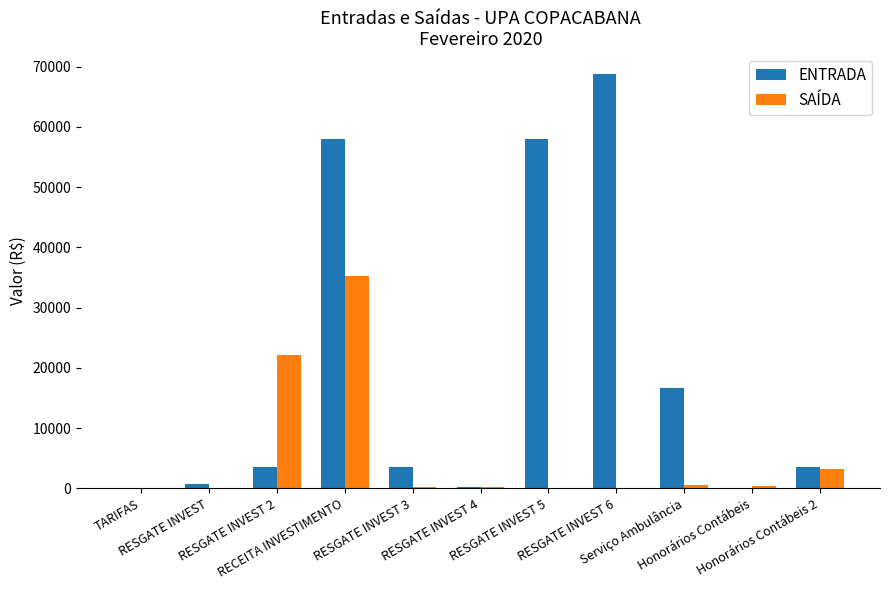

What is the sum of all ENTRADA values?

213425.9